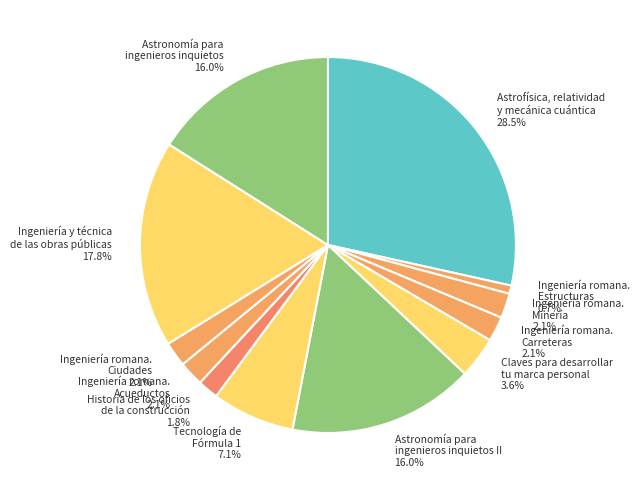

Is there any slice that represents more than half of the pie?

No